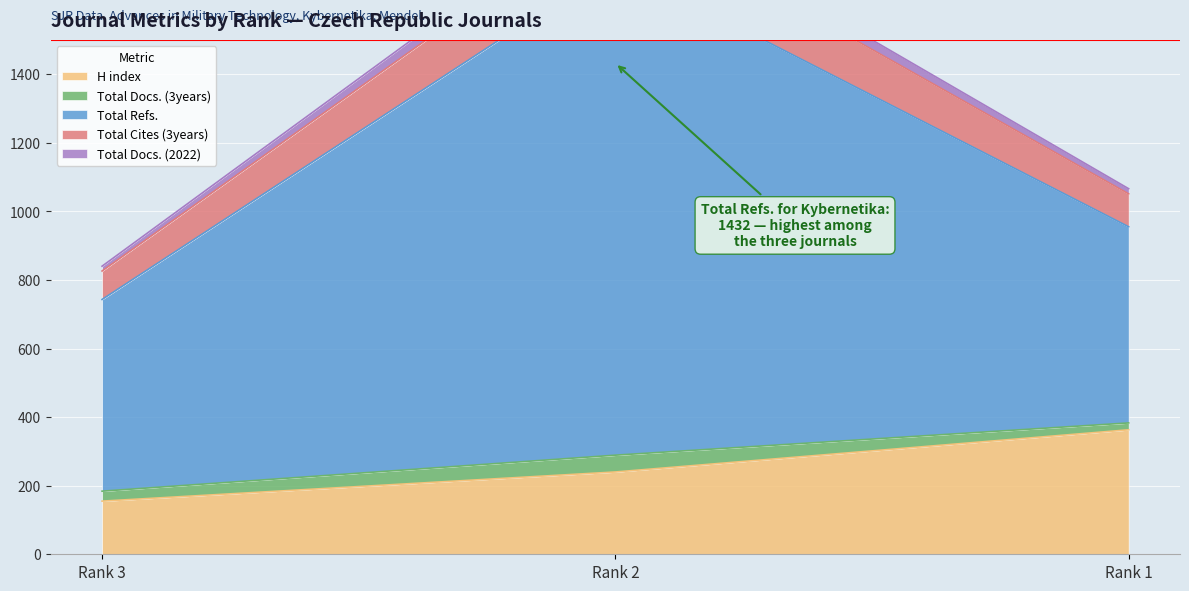

Is the value of Total Cites (3years) at Rank 1 greater than the value of Total Docs. (2022) at Rank 3?

Yes